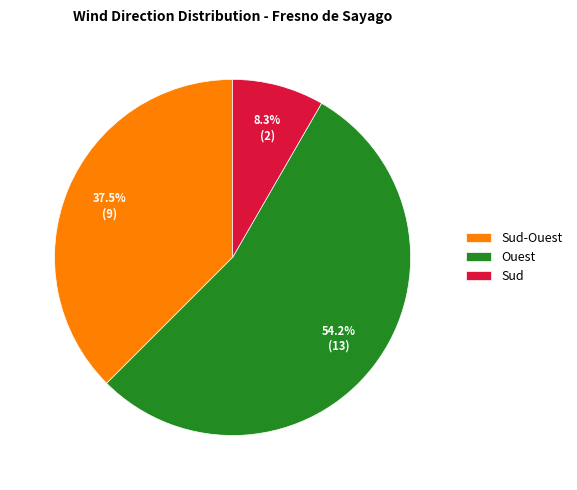

Which slice is the smallest?

Sud